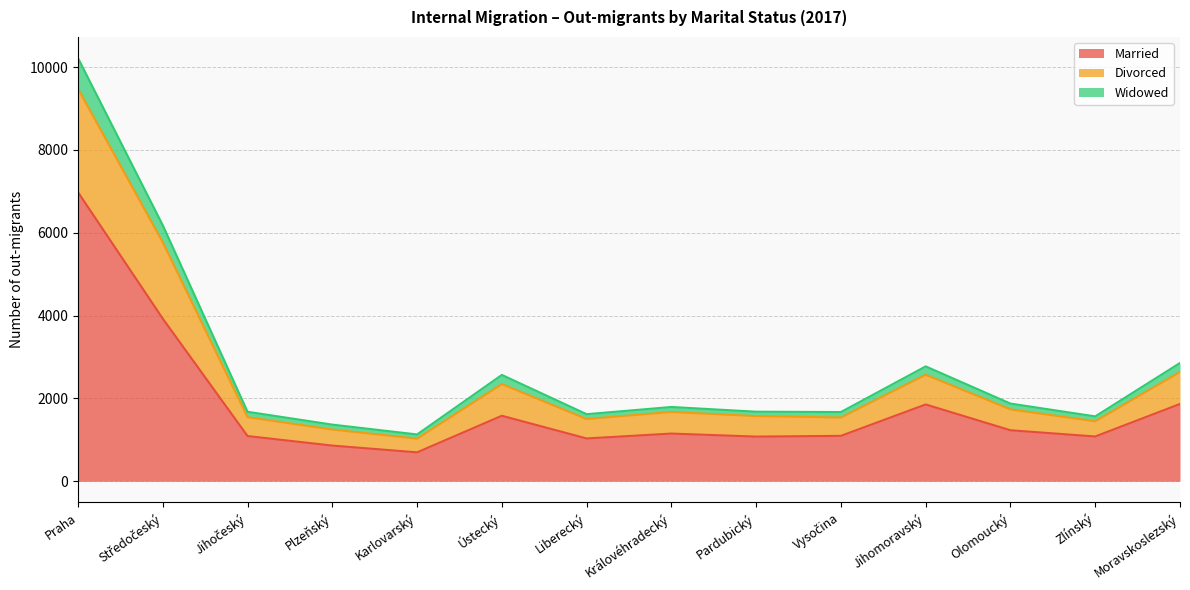

True or false: Divorced and Widowed cross at least once.

False